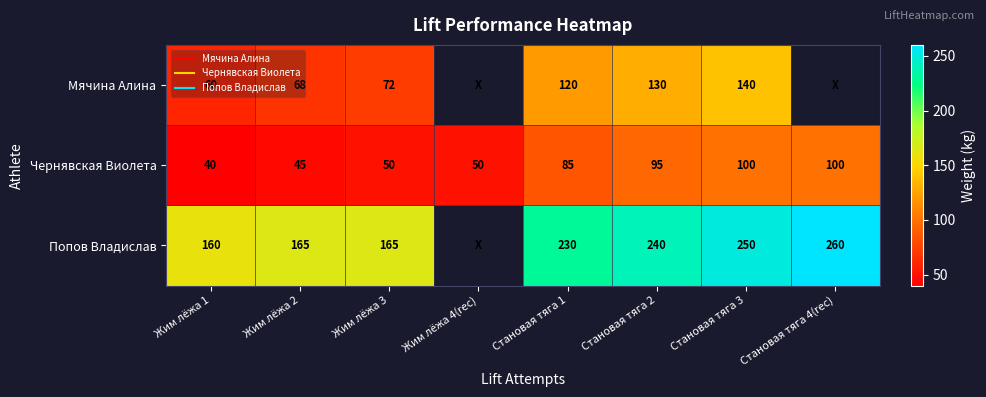

What is the difference between the maximum and minimum values in the Мячина Алина series?

80.0